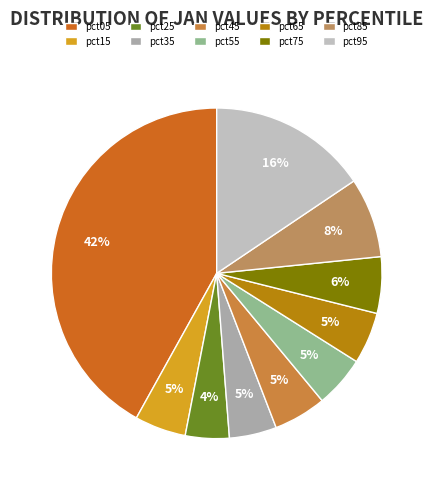

Count the number of slices in the pie.

10